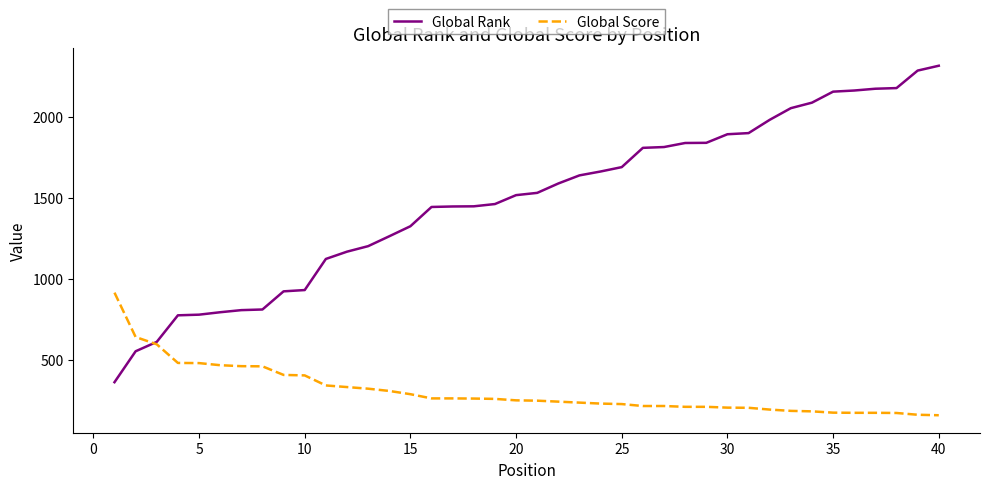

Rank the series by their average value, from highest to lowest.

Global Rank, Global Score